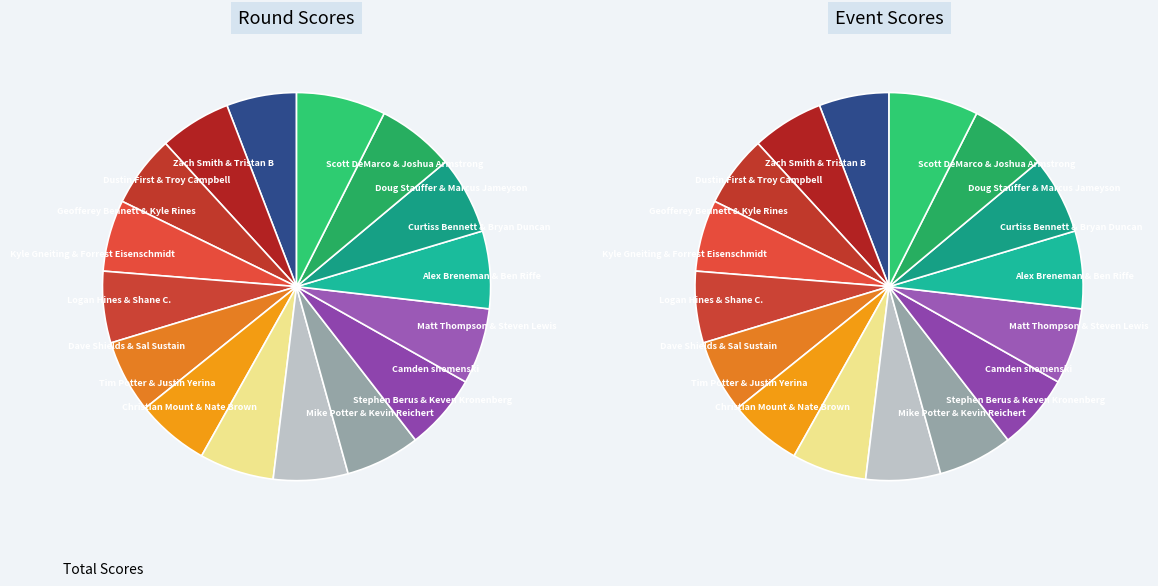

What percentage is the Zach Smith & Tristan B slice, to the nearest percent?

6%